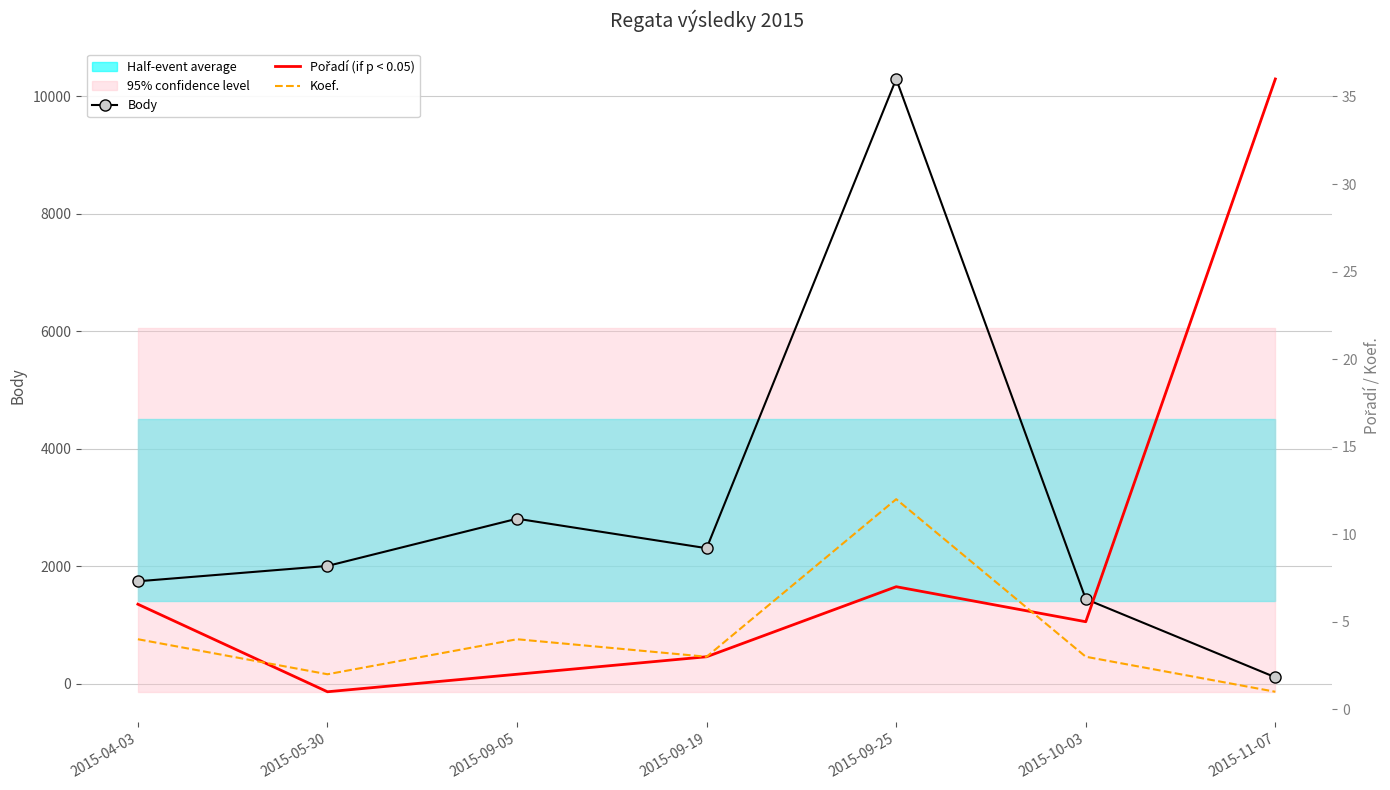

At which label does Body reach its peak?

2015-09-25